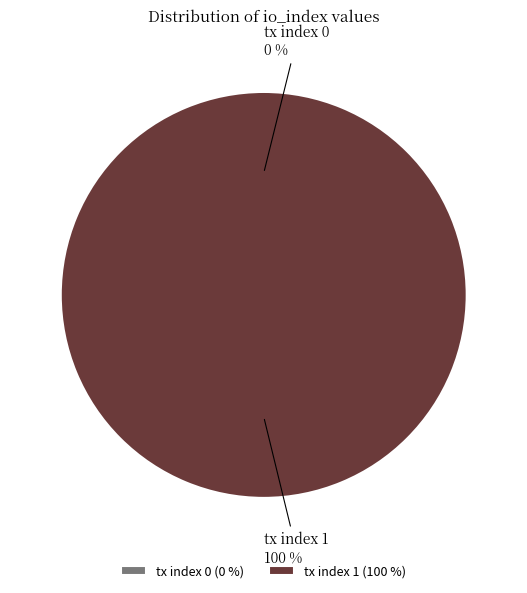

To the nearest percent, what is the difference between the tx index 1 and tx index 0 slice percentages?

100%